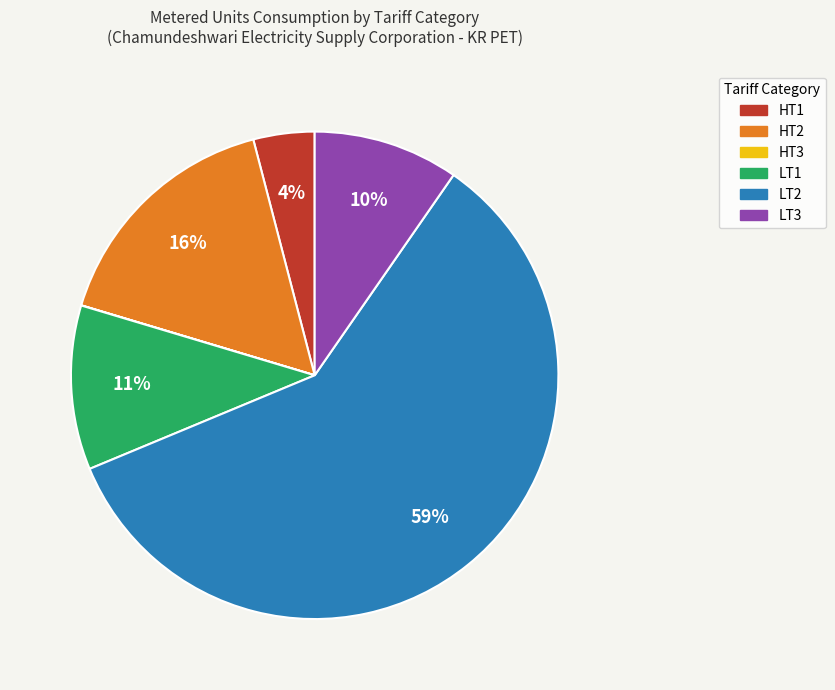

Do HT2 and LT3 together represent more than half of the pie?

No